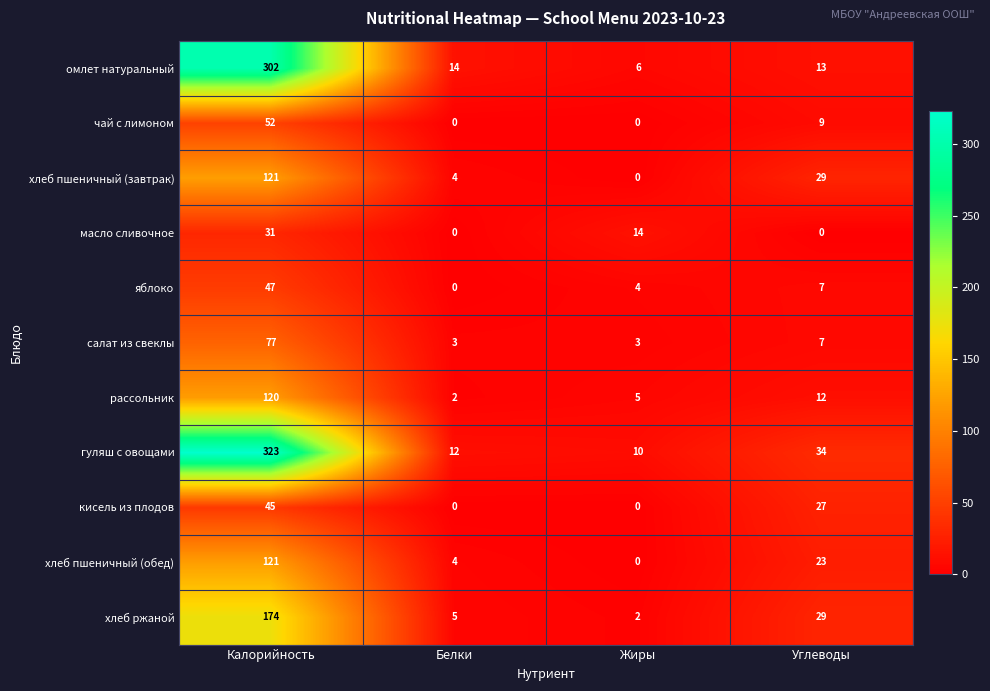

The чай с лимоном series shows 0 at Белки. True or false?

True